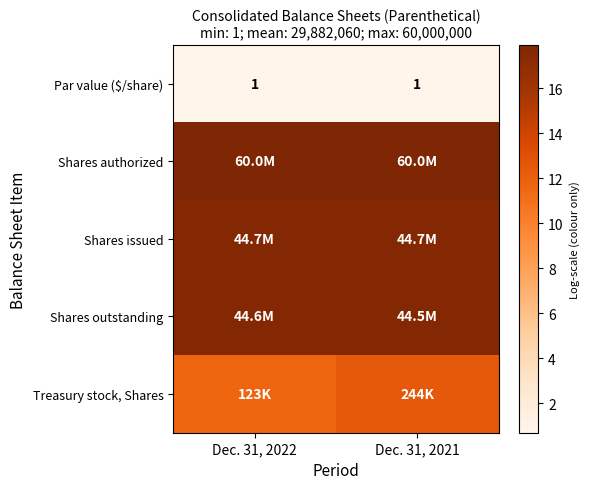

Which category has the highest value across all series?

Dec. 31, 2022